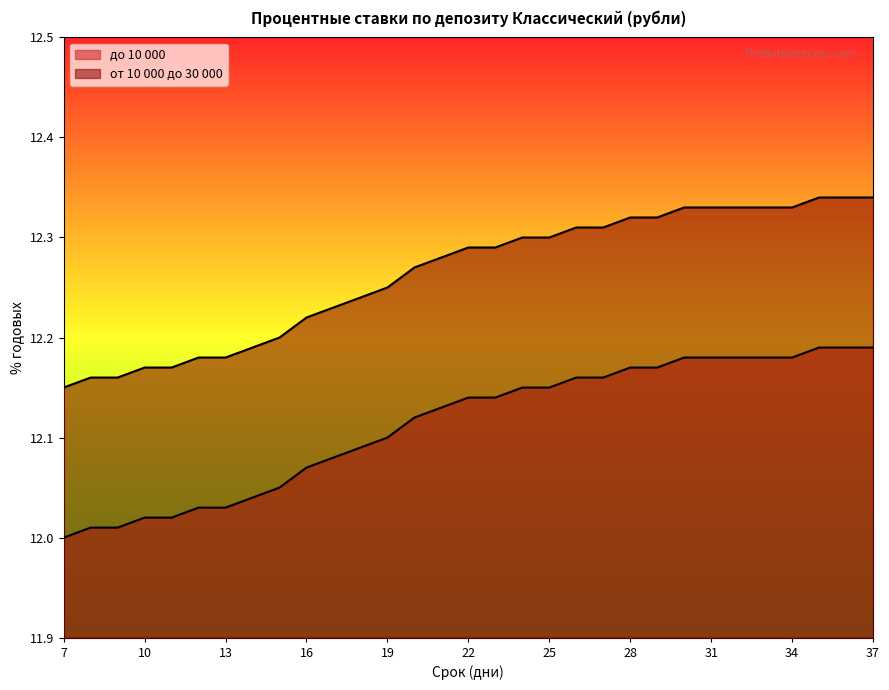

Reading right to left, transcribe all the data shown in this chart.

до 10 000: 37=12.2	36=12.2	35=12.2	34=12.2	33=12.2	32=12.2	31=12.2	30=12.2	29=12.2	28=12.2	27=12.2	26=12.2	25=12.2	24=12.2	23=12.1	22=12.1	21=12.1	20=12.1	19=12.1	18=12.1	17=12.1	16=12.1	15=12.1	14=12.0	13=12.0	12=12.0	11=12.0	10=12.0	9=12.0	8=12.0	7=12.0
от 10 000 до 30 000: 37=12.3	36=12.3	35=12.3	34=12.3	33=12.3	32=12.3	31=12.3	30=12.3	29=12.3	28=12.3	27=12.3	26=12.3	25=12.3	24=12.3	23=12.3	22=12.3	21=12.3	20=12.3	19=12.2	18=12.2	17=12.2	16=12.2	15=12.2	14=12.2	13=12.2	12=12.2	11=12.2	10=12.2	9=12.2	8=12.2	7=12.2